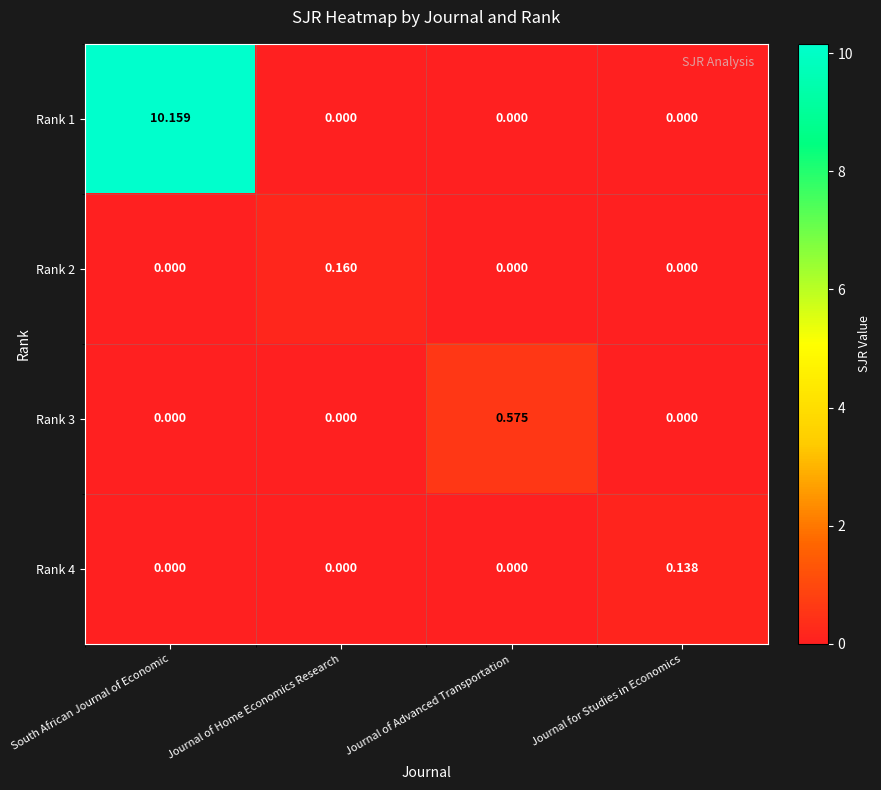

At which category does the chart reach its peak across all series?

South African Journal of Economic